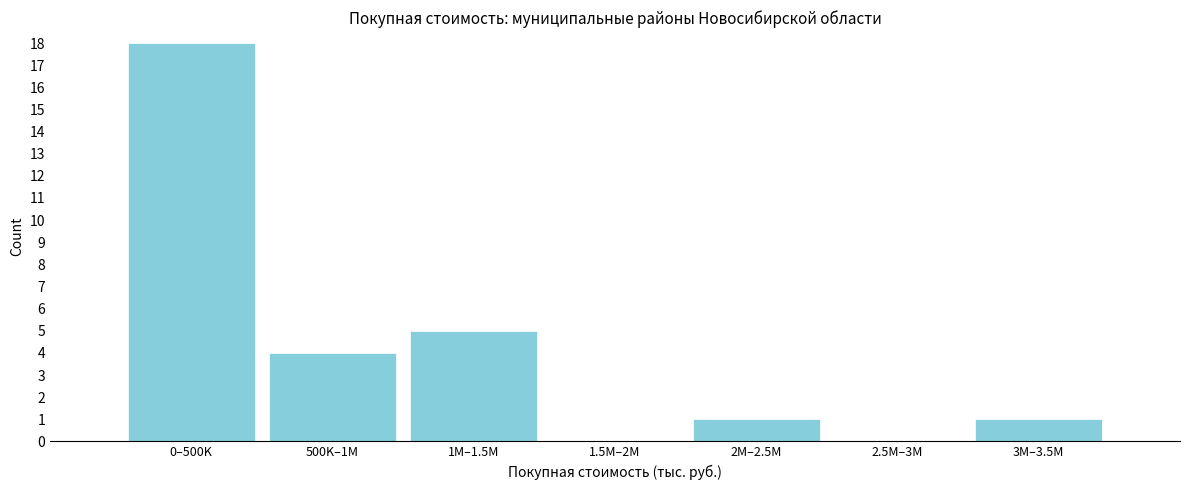

Reading right to left, transcribe all the data shown in this chart.

3M–3.5M=1	2.5M–3M=0	2M–2.5M=1	1.5M–2M=0	1M–1.5M=5	500K–1M=4	0–500K=18